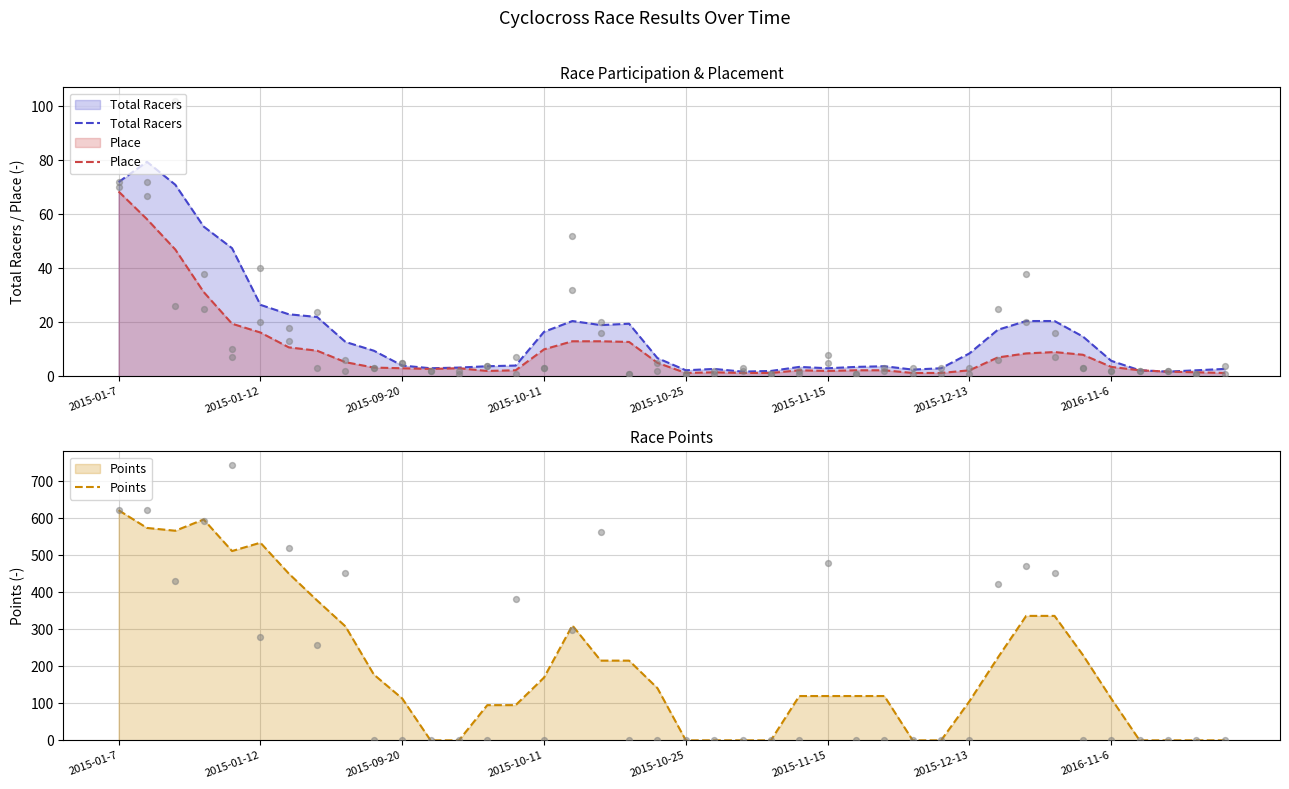

At which category is the sum across all series the highest?

2015-01-7